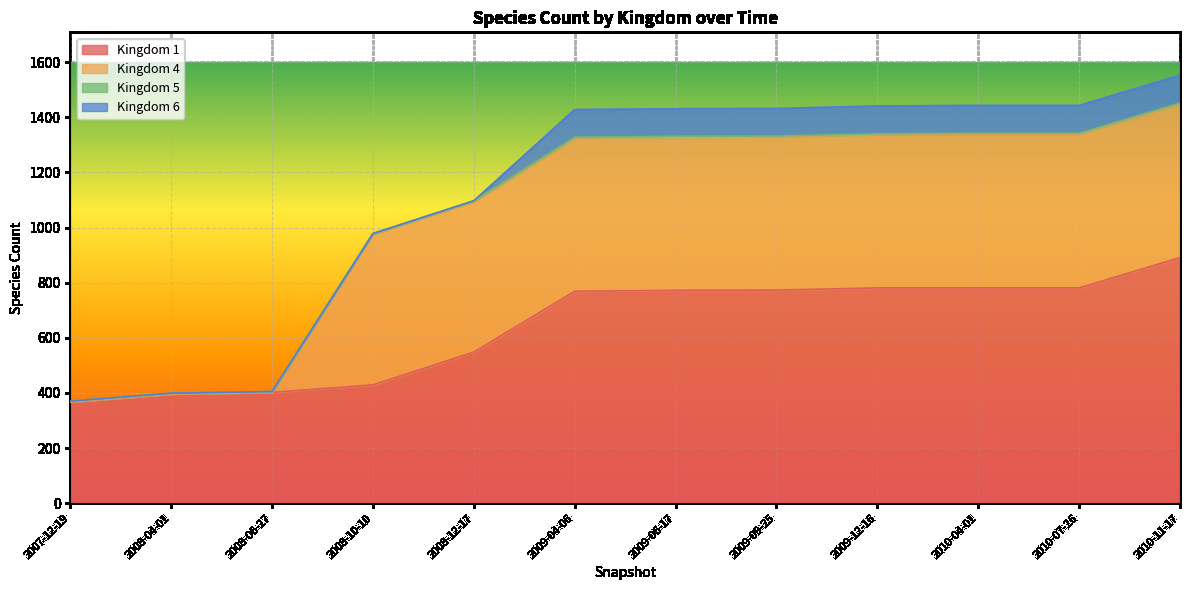

Which series has the widest spread of values?

4